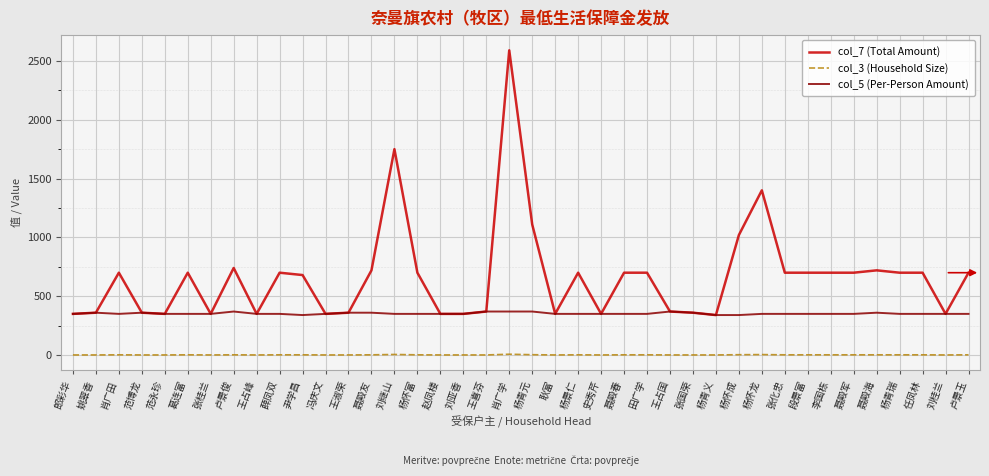

List the series in order of their overall mean, lowest first.

col_3 (Household Size), col_5 (Per-Person Amount), col_7 (Total Amount)